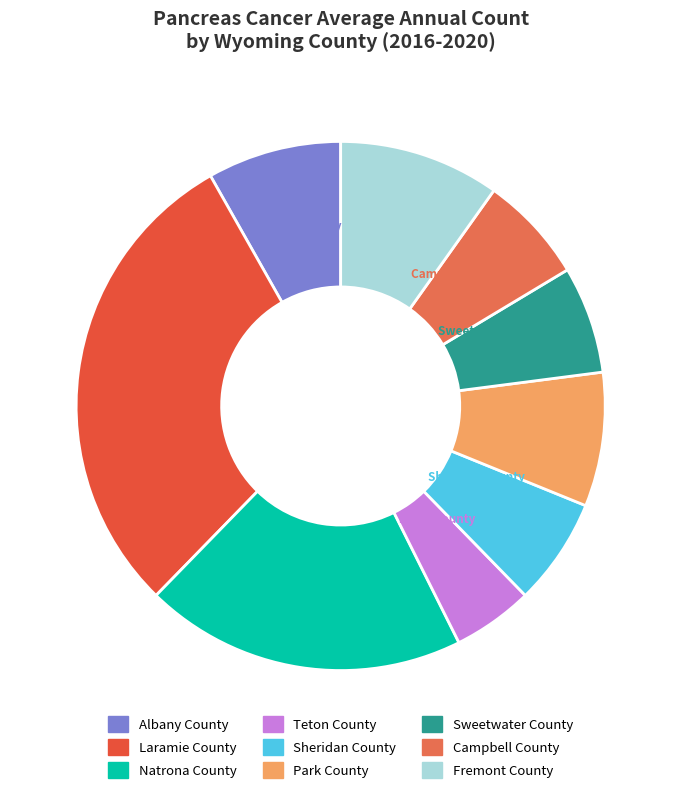

What is the ratio of the value at Sweetwater County to the value at Laramie County?

0.2